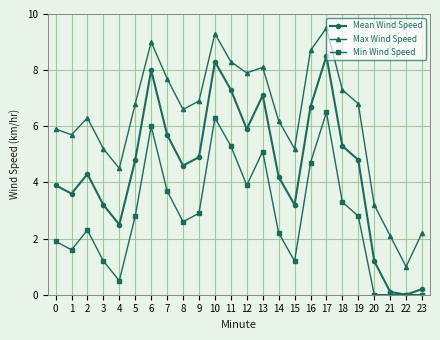

List the series in order of their overall mean, lowest first.

Min Wind Speed, Mean Wind Speed, Max Wind Speed